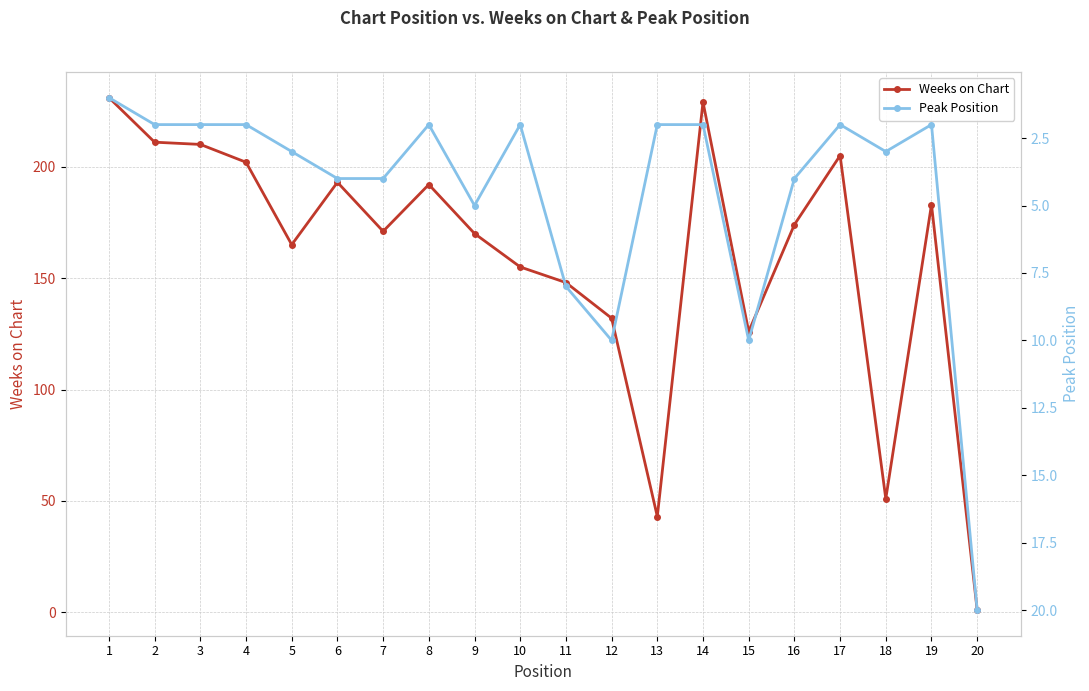

How many data points in Peak Position are above 3?

8